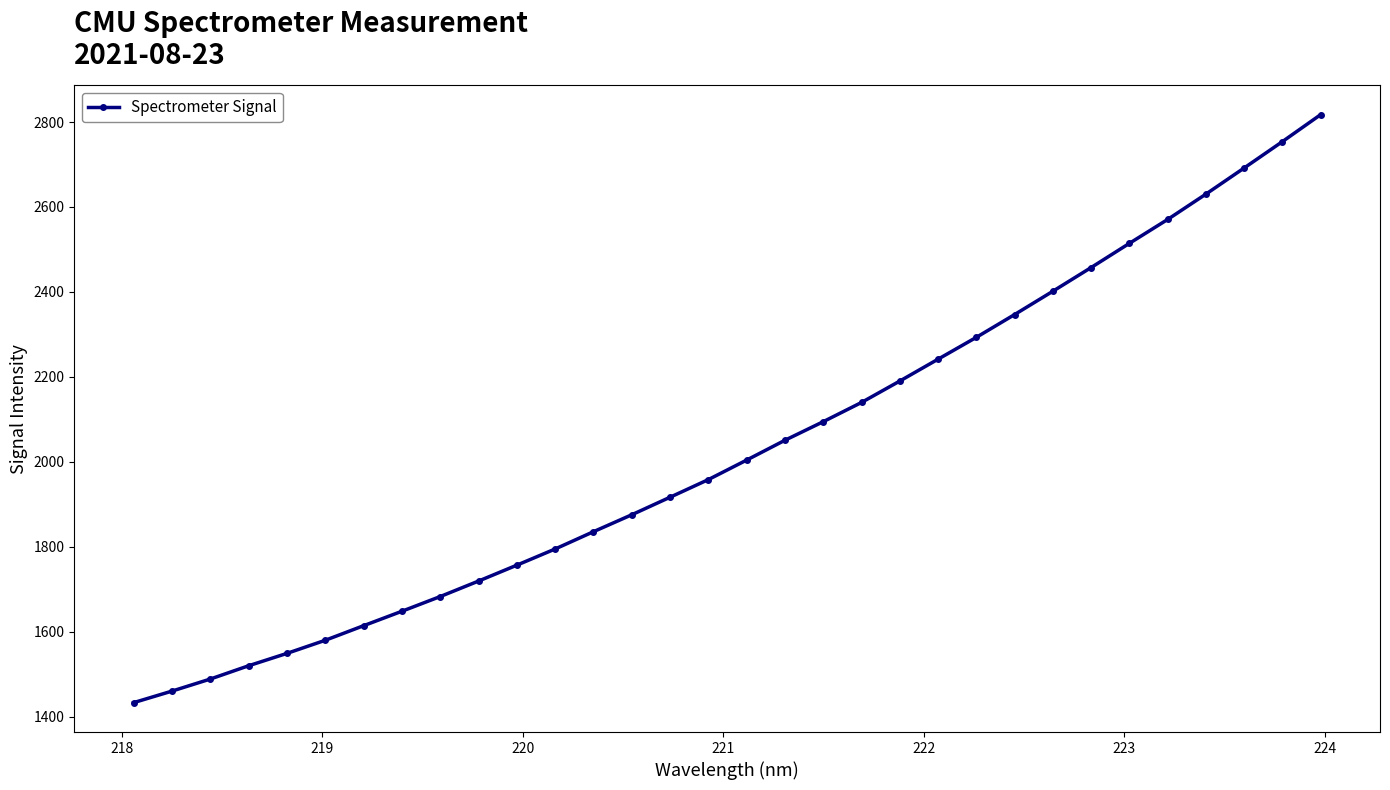

True or false: there are more than 1 points higher than both neighbors.

False